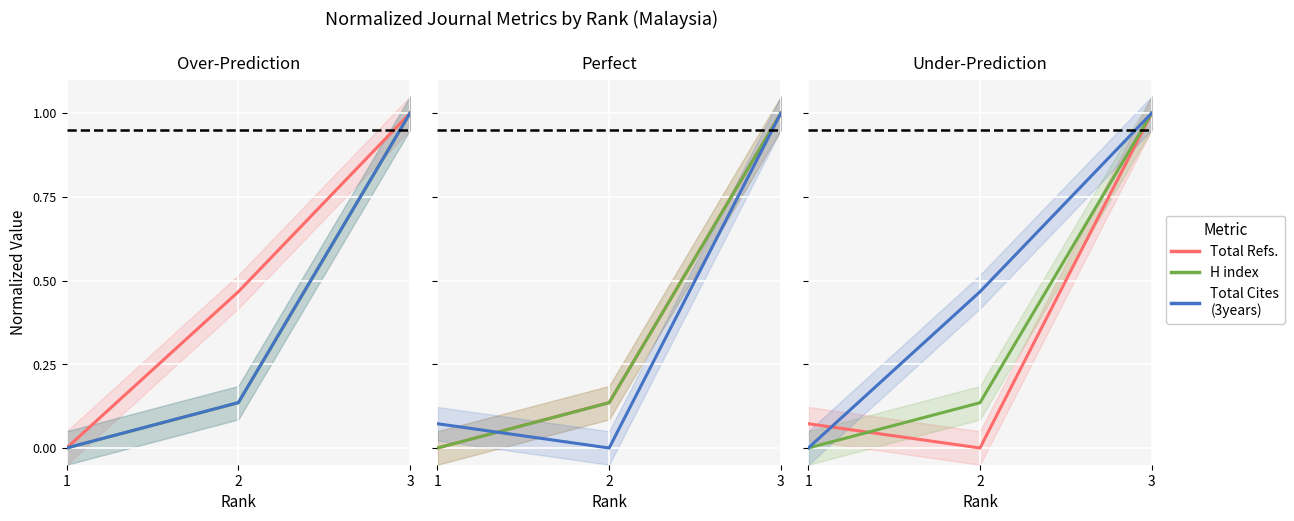

What is the approximate value of Total Cites (3years) at 1?

0.1